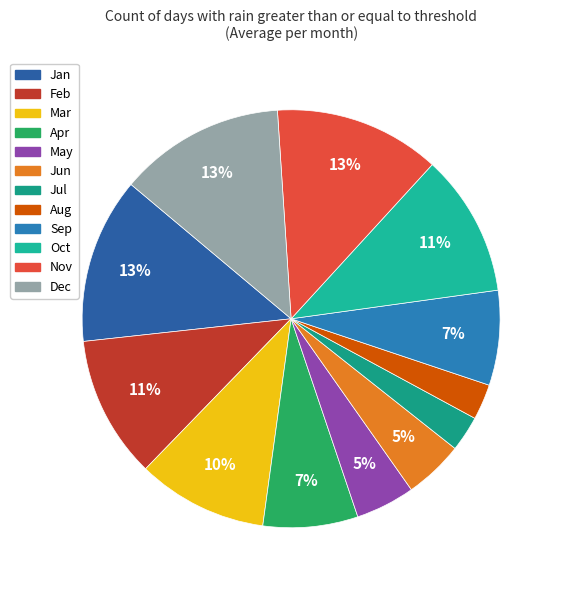

Is it true that May is 16% of the pie?

False